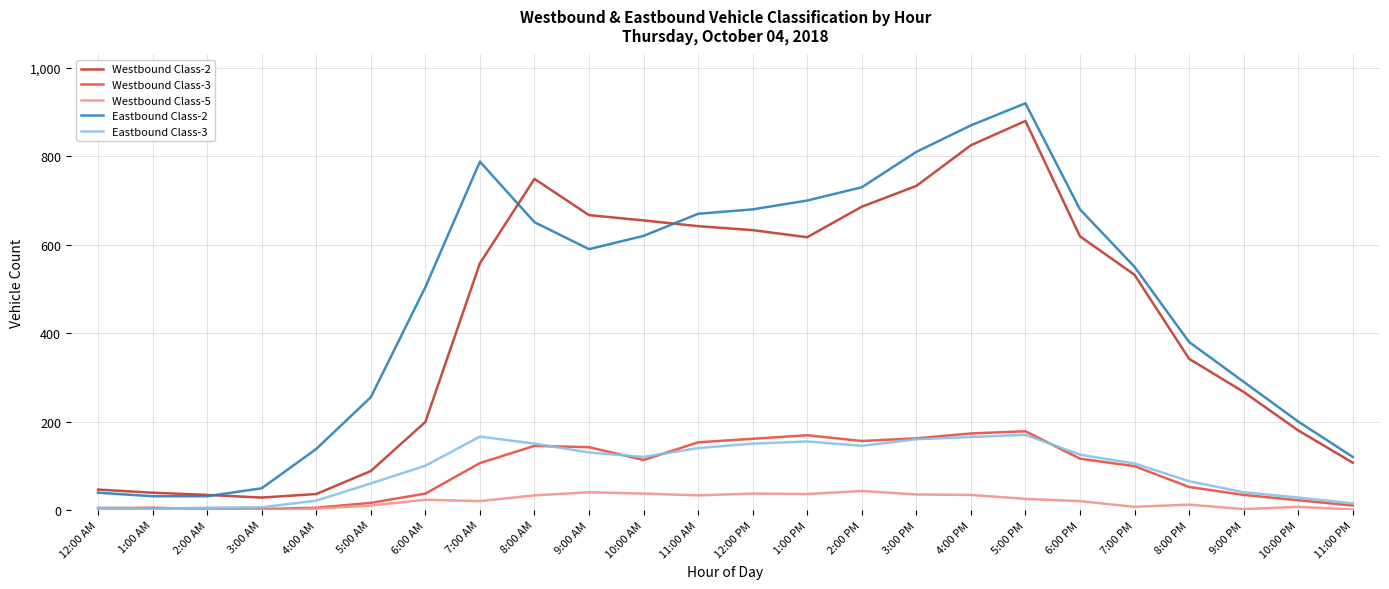

Is it true that Westbound Class-3 equals 2 at 2:00 AM?

True